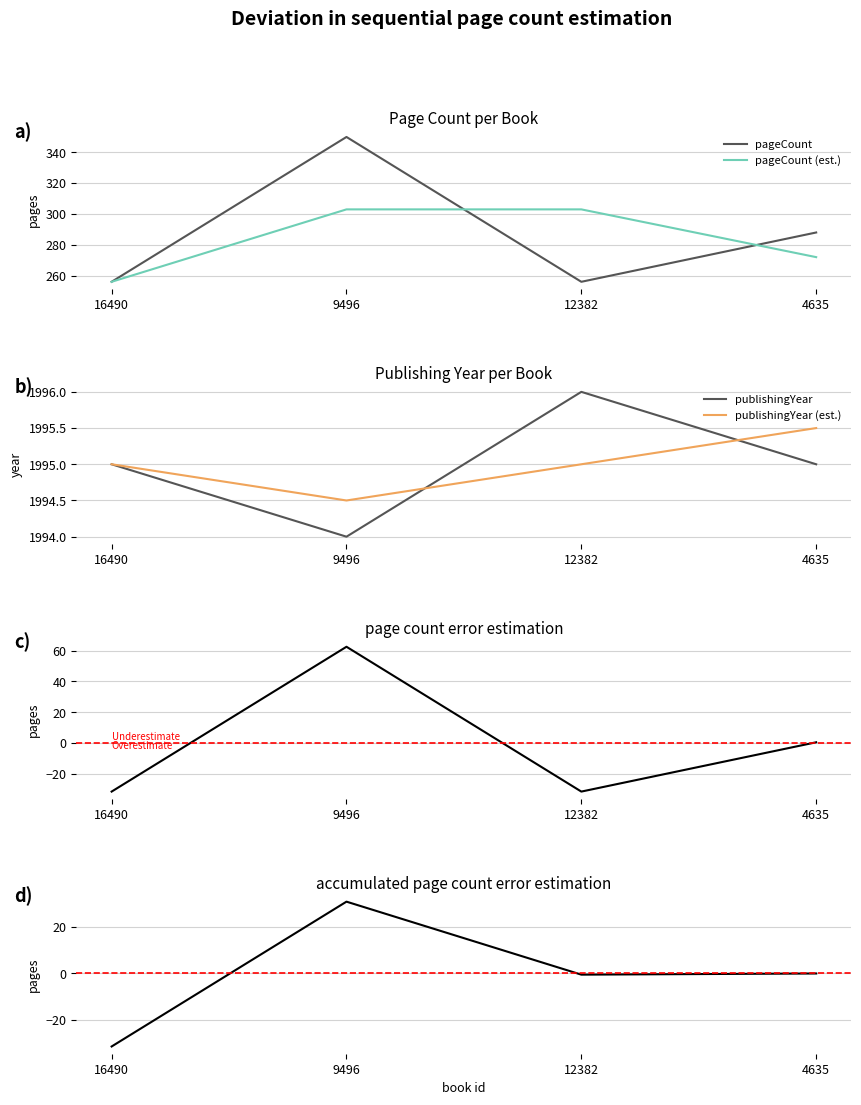

What is the value of the pageCount point at the 4th from the left?

288